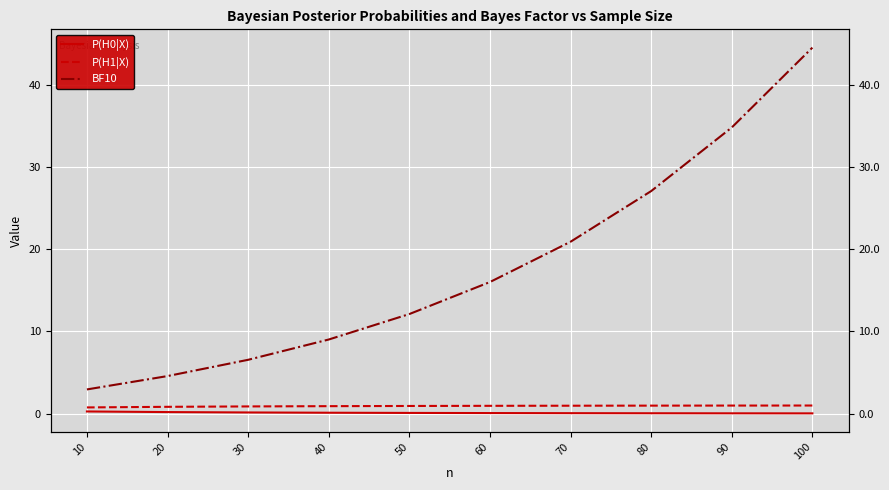

What are all the series names shown in the legend?

P(H0|X), P(H1|X), BF10